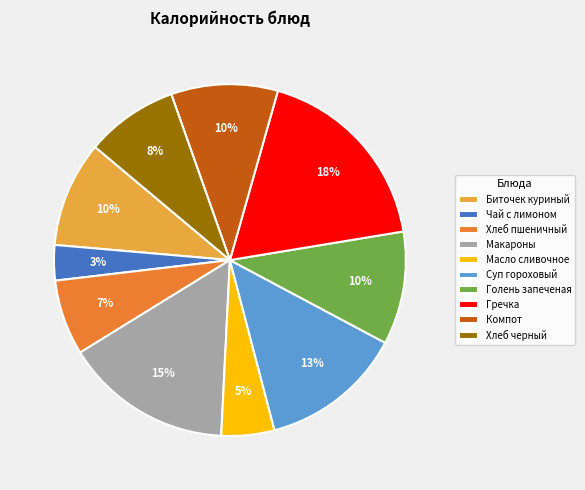

Do Хлеб пшеничный and Масло сливочное together represent more than half of the pie?

No